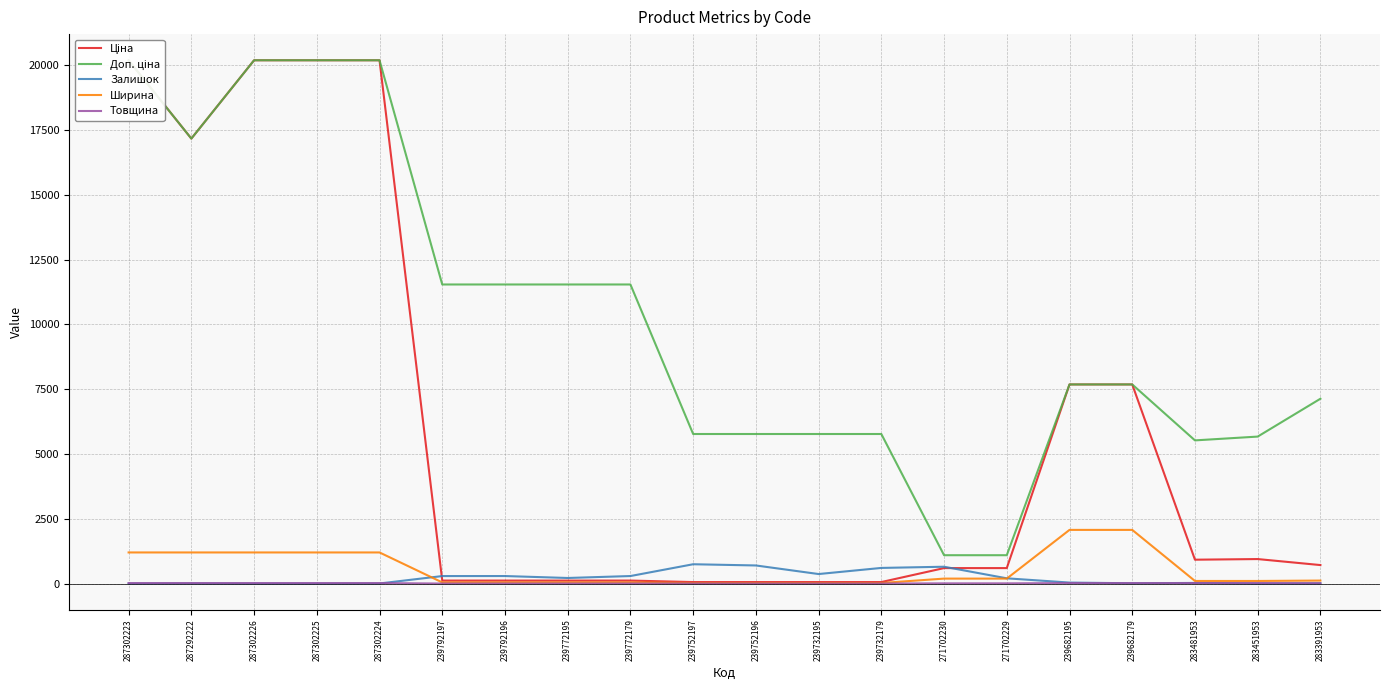

Where does the Товщина series first go above 12?

287302223